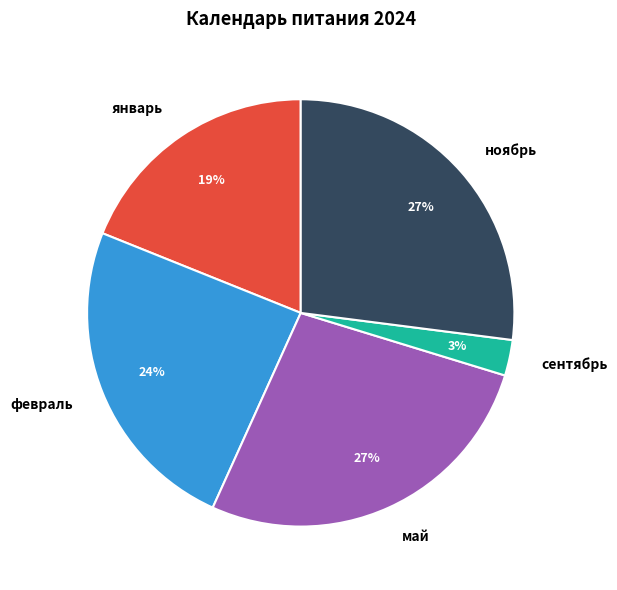

Count the number of slices in the pie.

5